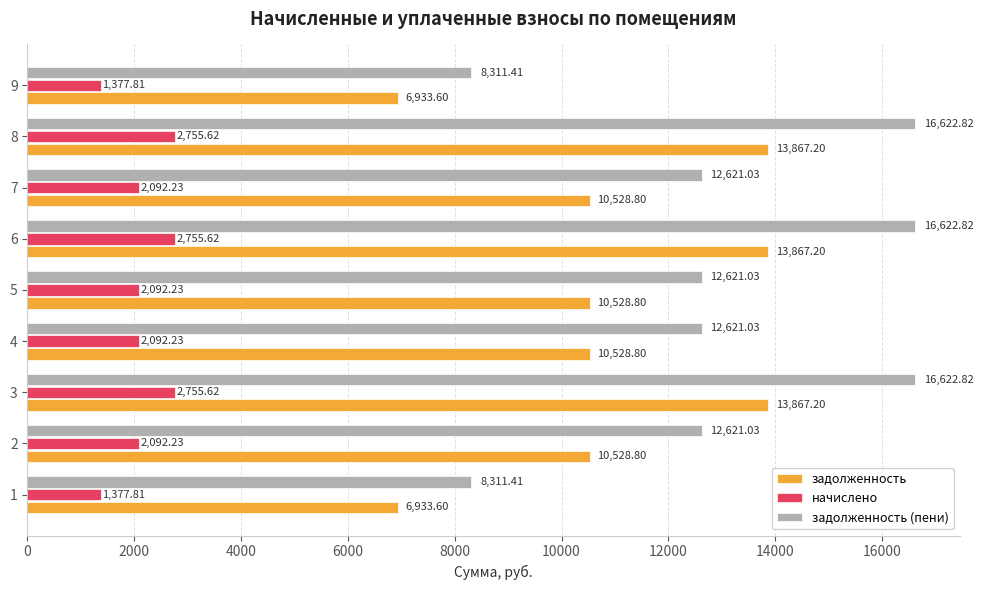

Which series has the largest range (max minus min)?

задолженность (пени)